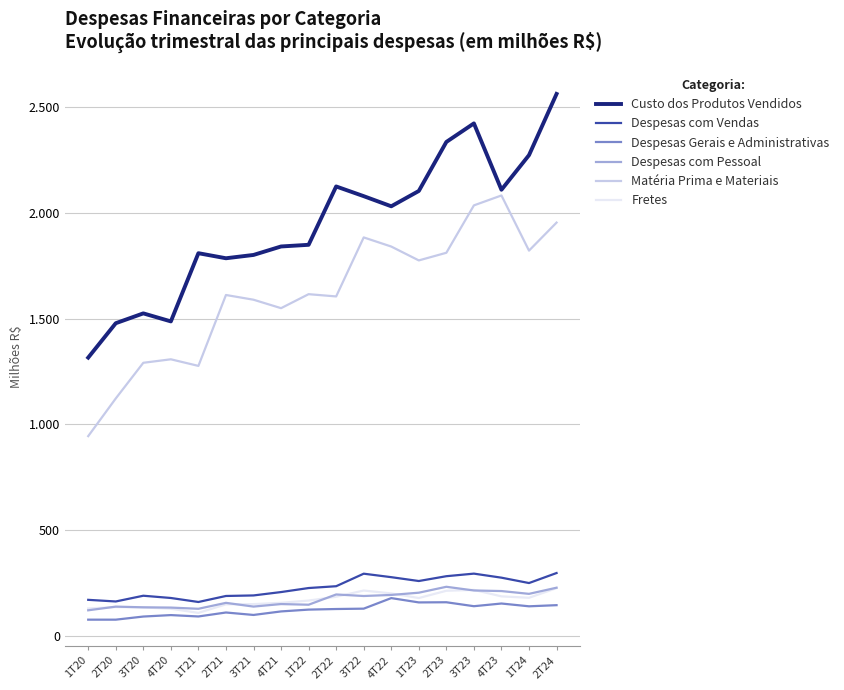

Which series has the largest total across all categories?

Custo dos Produtos Vendidos